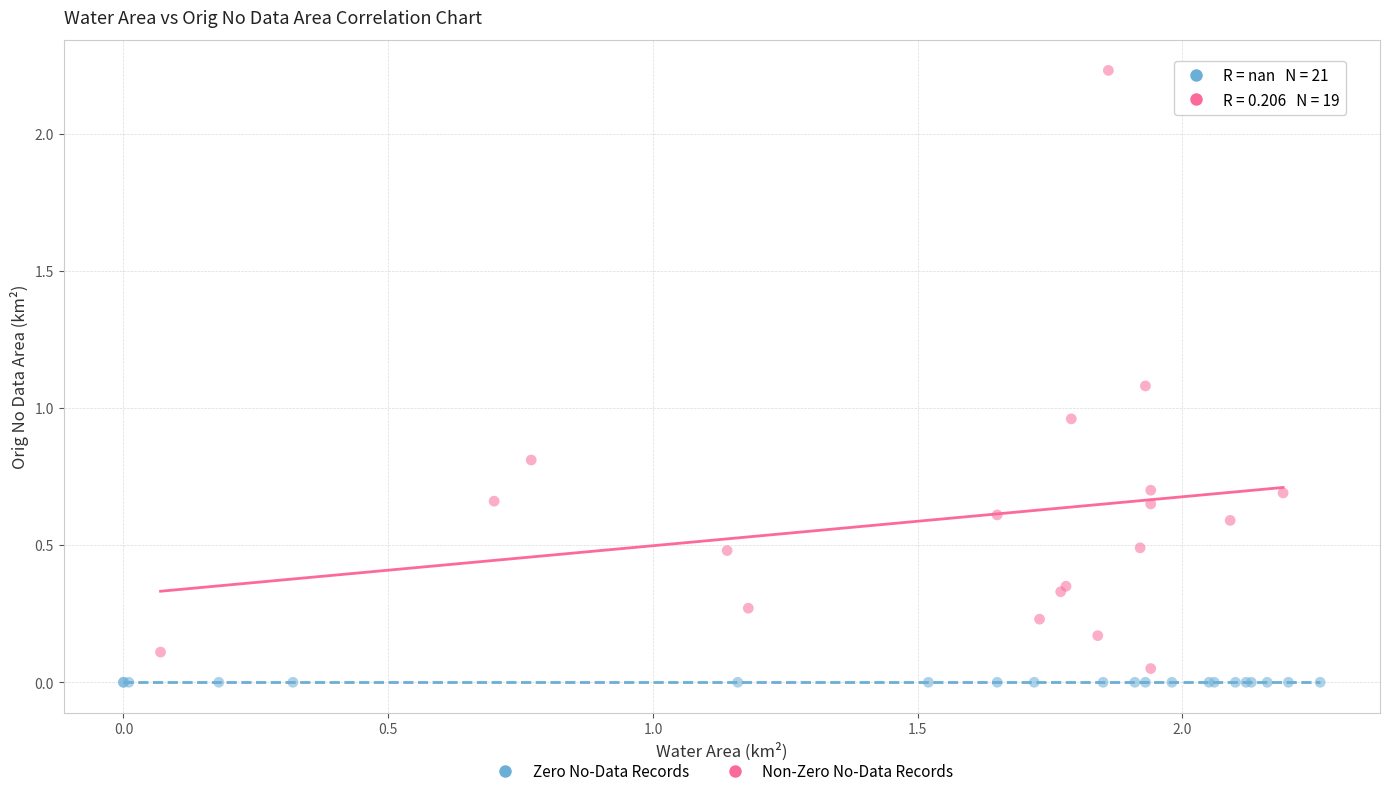

Which series reaches the maximum Y coordinate?

Non-Zero No-Data Records